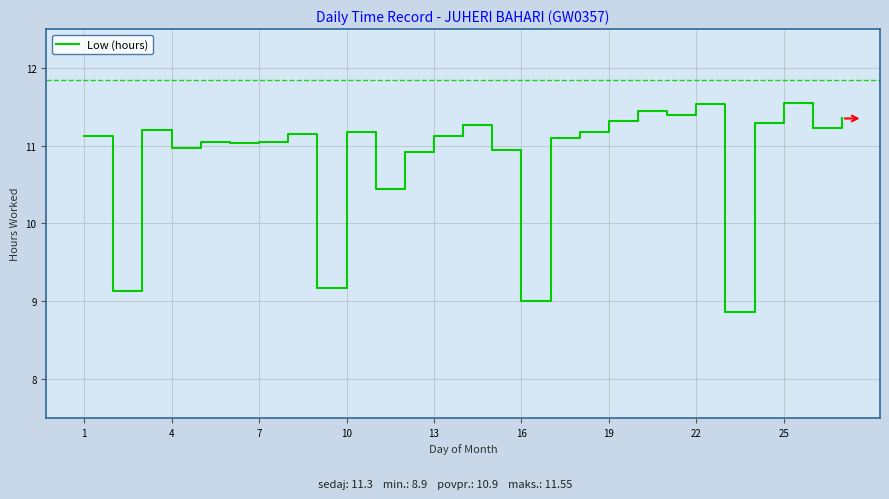

What is the difference between the maximum and minimum values?

2.7